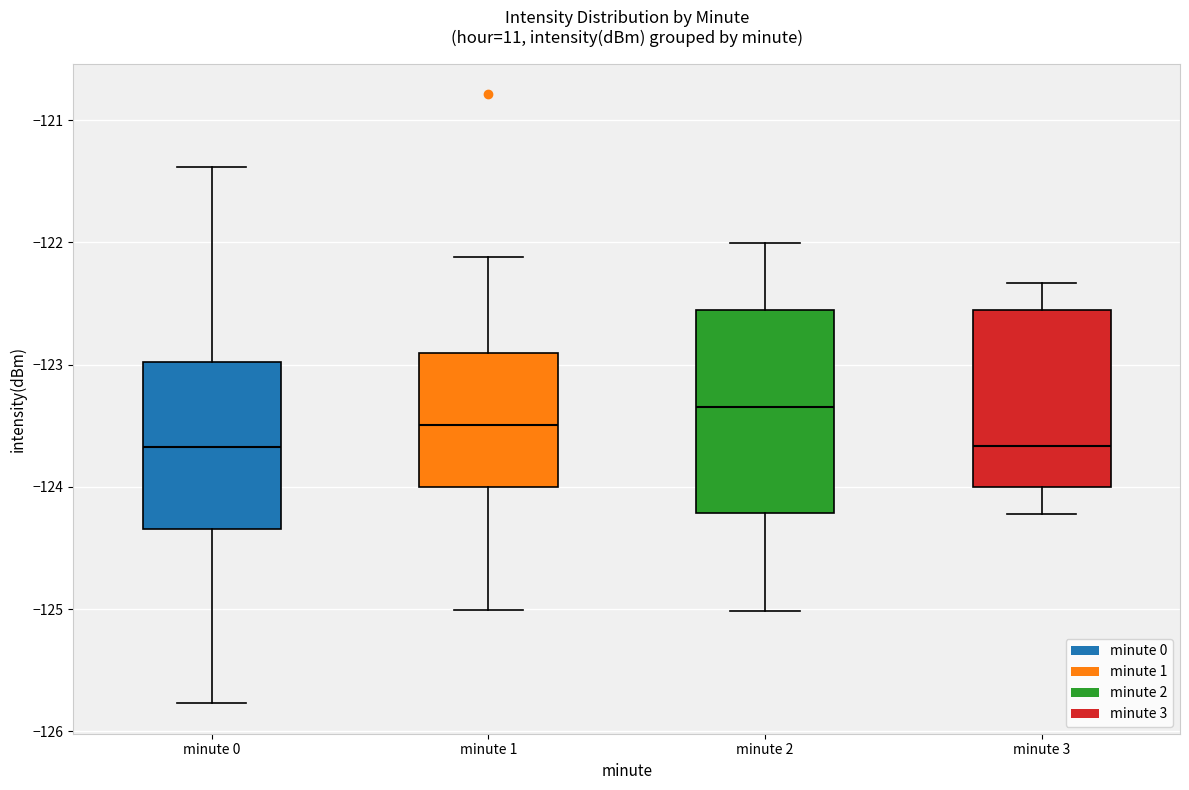

Reading left to right, transcribe this box plot: for each box, give where its median line is, the range the box spans, and where its two whiskers end, as read against the y-axis. The values are not printed on the chart, so give them approximately, as read against the axis.

minute 0: median -123.7, box -124.3 to -123.0, whiskers -125.8 to -121.4
minute 1: median -123.5, box -124.0 to -122.9, whiskers -125.0 to -122.1
minute 2: median -123.3, box -124.2 to -122.6, whiskers -125.0 to -122.0
minute 3: median -123.7, box -124.0 to -122.6, whiskers -124.2 to -122.3